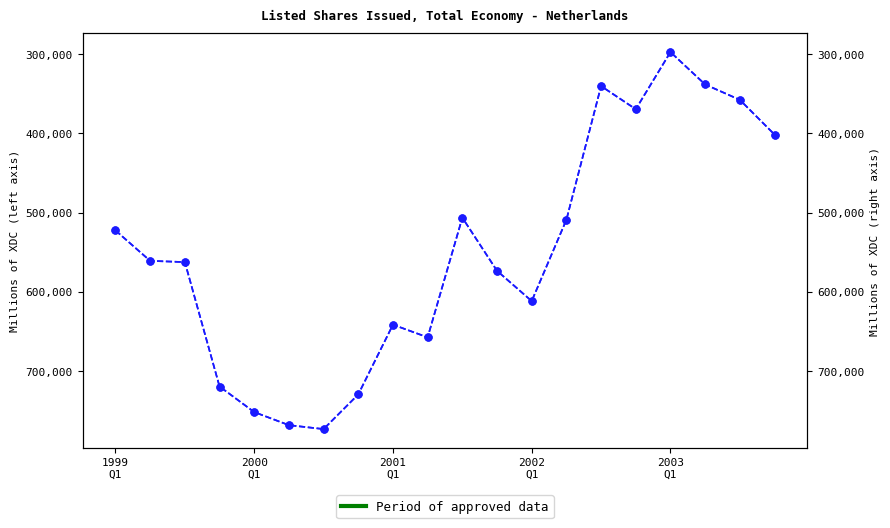

Rank the categories by value from highest to lowest.

6, 5, 2003
Q1, 7, 2002
Q1, 9, 8, 12, 11, 2001
Q1, 2000
Q1, 1999
Q1, 13, 10, 19, 15, 18, 14, 17, 16